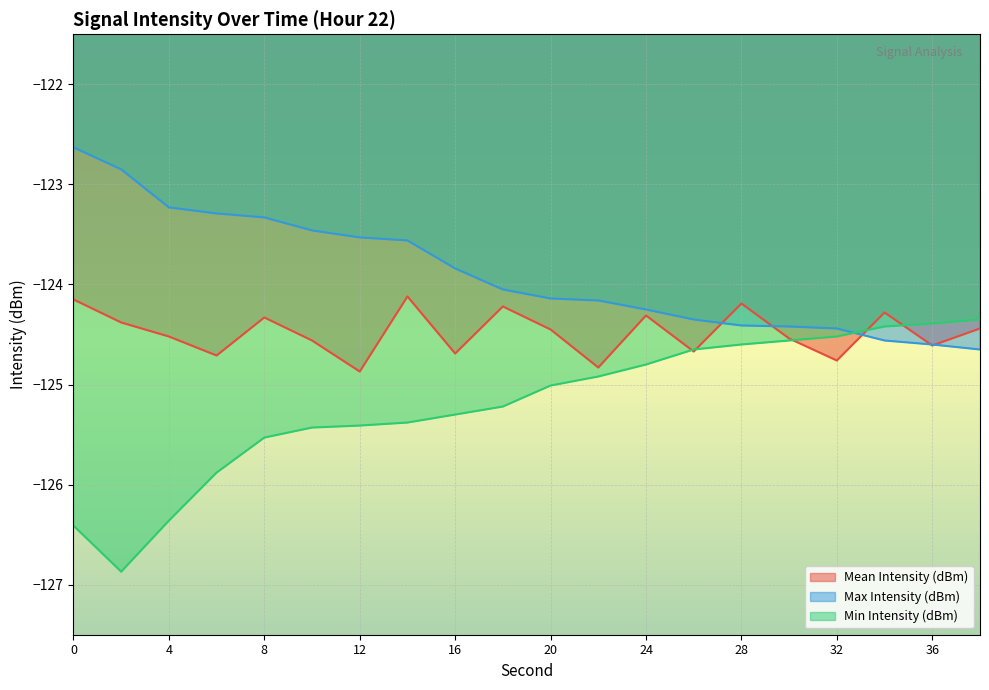

Does the chart display data point markers on the line(s)?

No